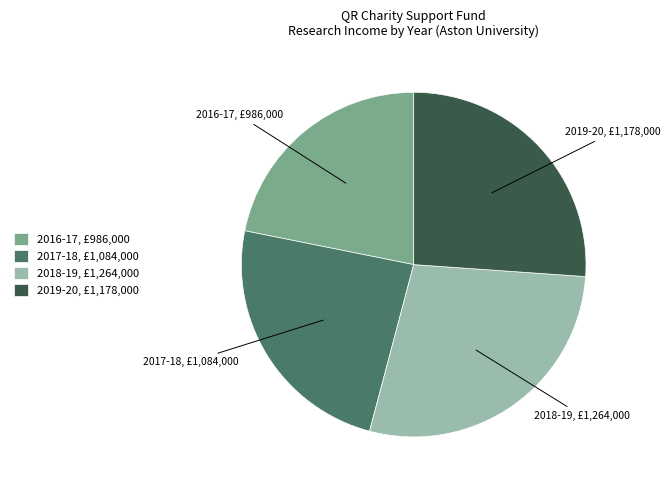

Combined, do 2019-20, £1,178,000 and 2016-17, £986,000 account for over 50%?

No